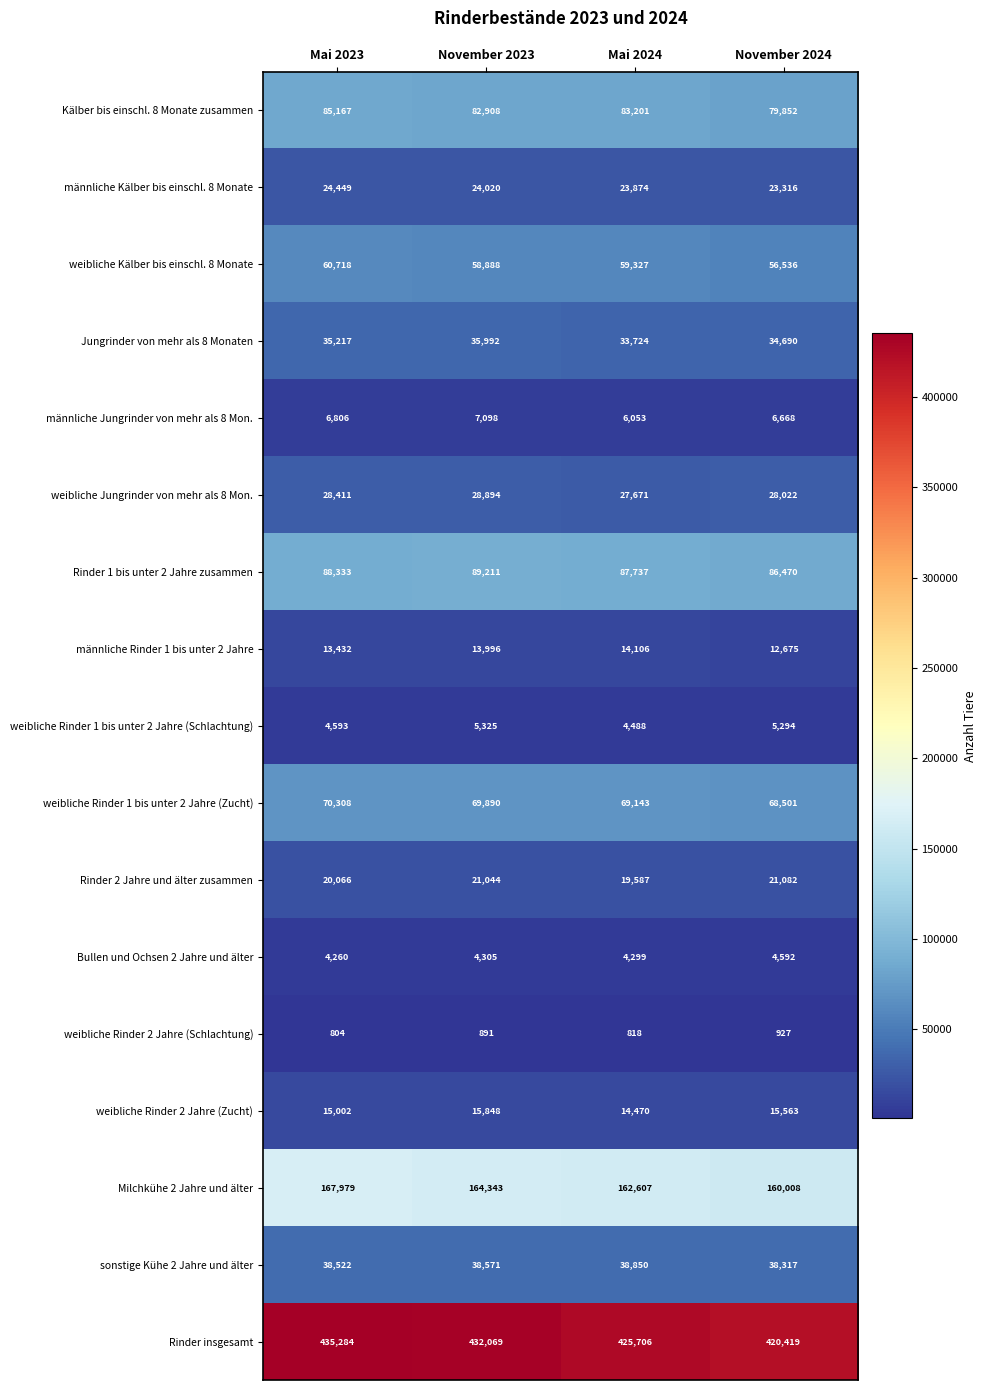

At how many categories does at least one series exceed 376140?

4